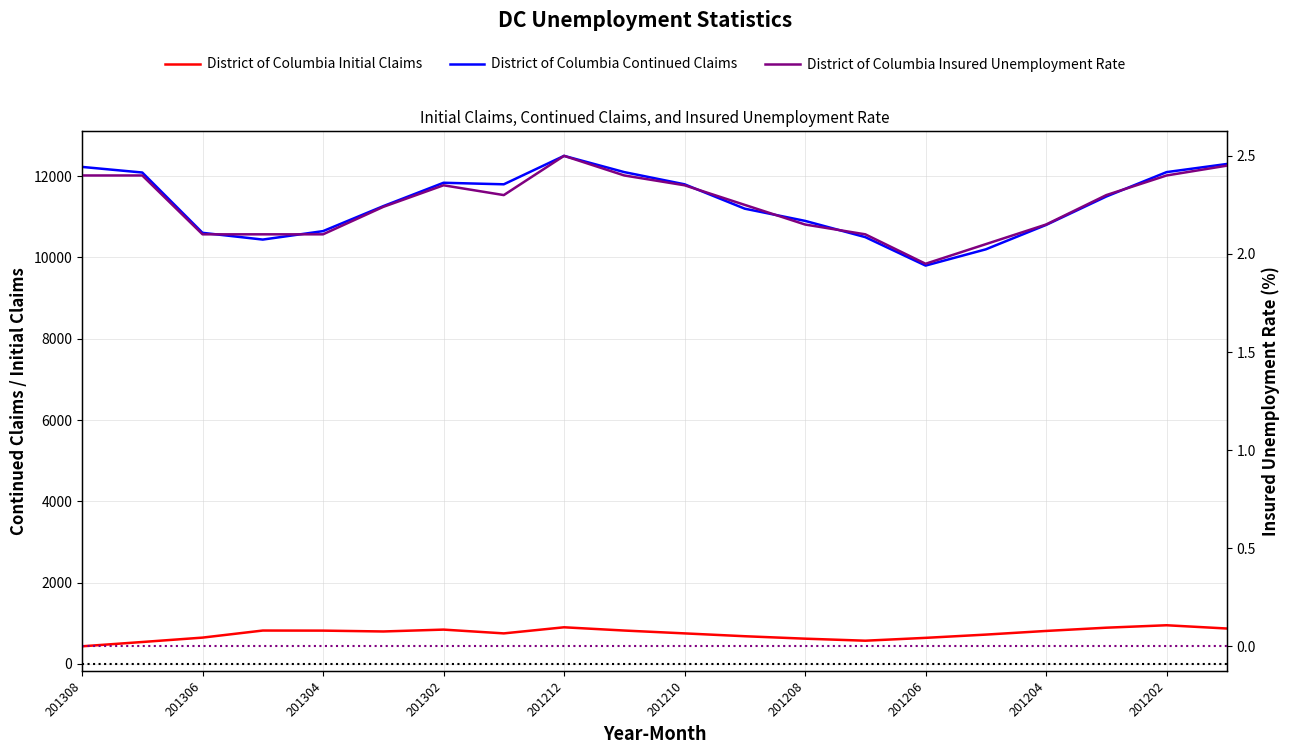

True or false: District of Columbia Insured Unemployment Rate and District of Columbia Initial Claims intersect in this chart.

False